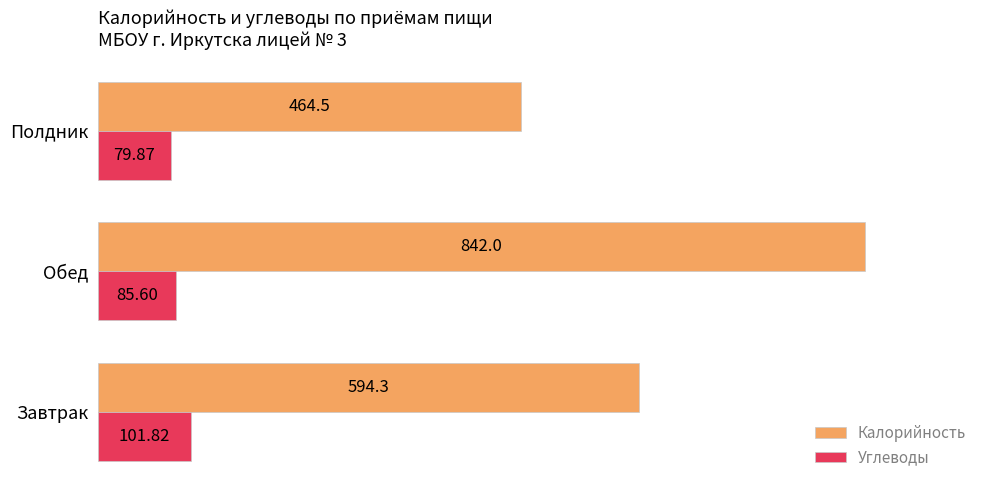

Rank the series at Полдник from highest to lowest value.

Калорийность, Углеводы